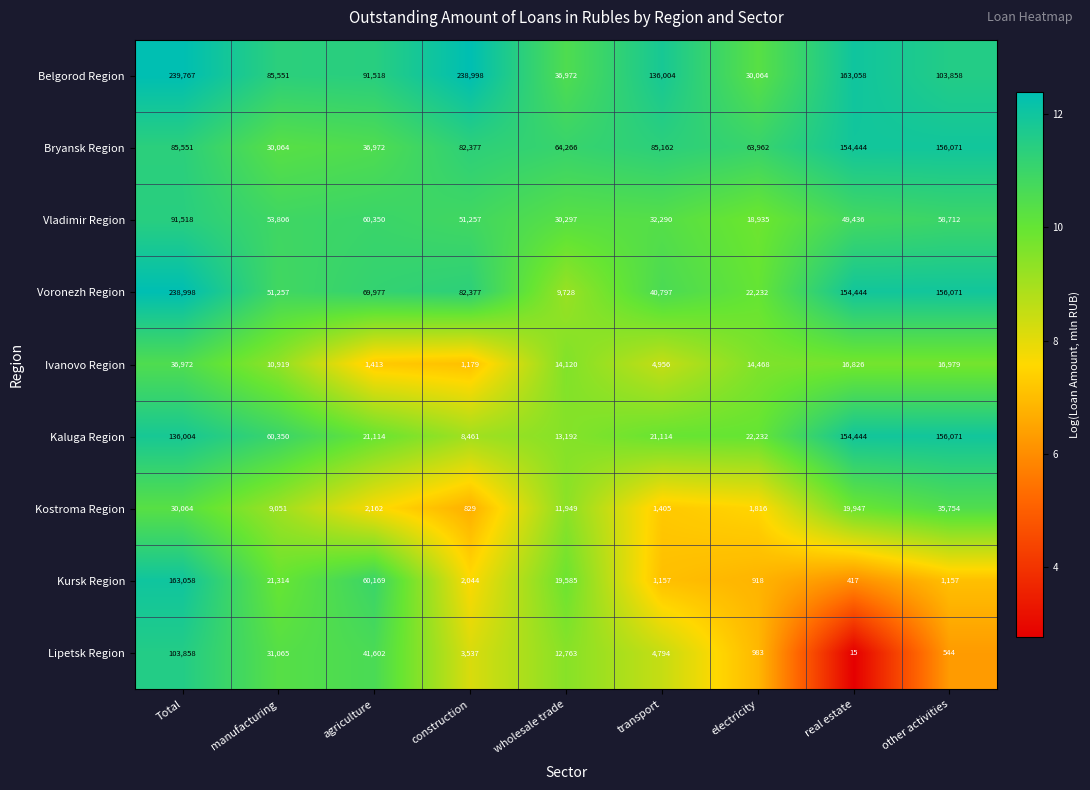

Is it true that Voronezh Region equals 9728 at wholesale trade?

True